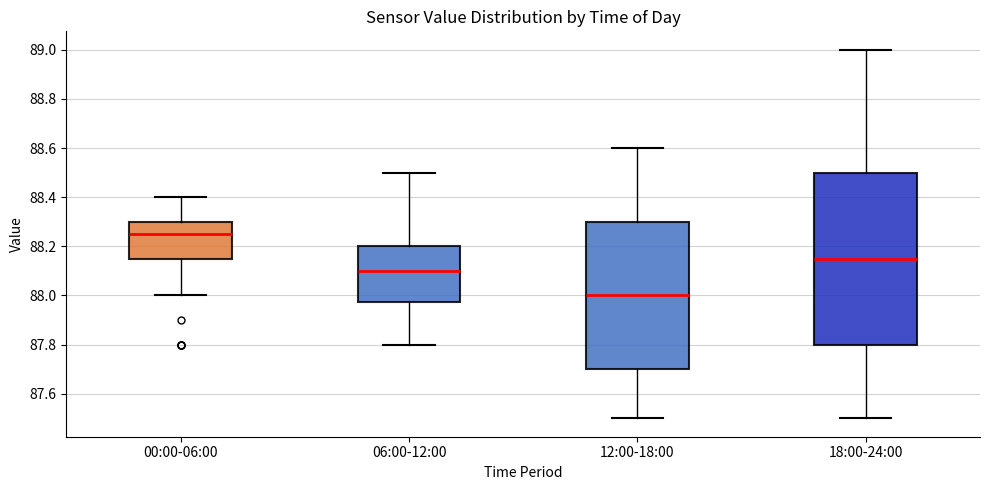

Reading left to right, transcribe this box plot: for each box, give where its median line is, the range the box spans, and where its two whiskers end, as read against the y-axis. The values are not printed on the chart, so give them approximately, as read against the axis.

00:00-06:00: median 88.26, box 88.16 to 88.30, whiskers 88.00 to 88.40
06:00-12:00: median 88.10, box 87.98 to 88.20, whiskers 87.80 to 88.50
12:00-18:00: median 88.00, box 87.70 to 88.30, whiskers 87.50 to 88.60
18:00-24:00: median 88.16, box 87.80 to 88.50, whiskers 87.50 to 89.00